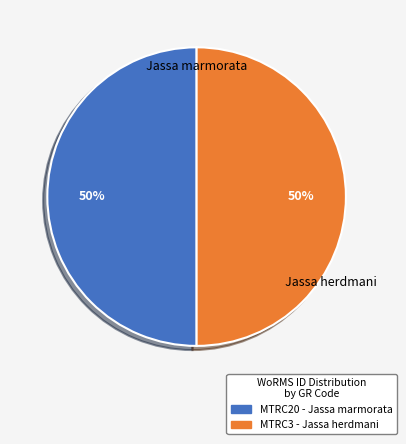

To the nearest percent, what is the average slice percentage?

50%